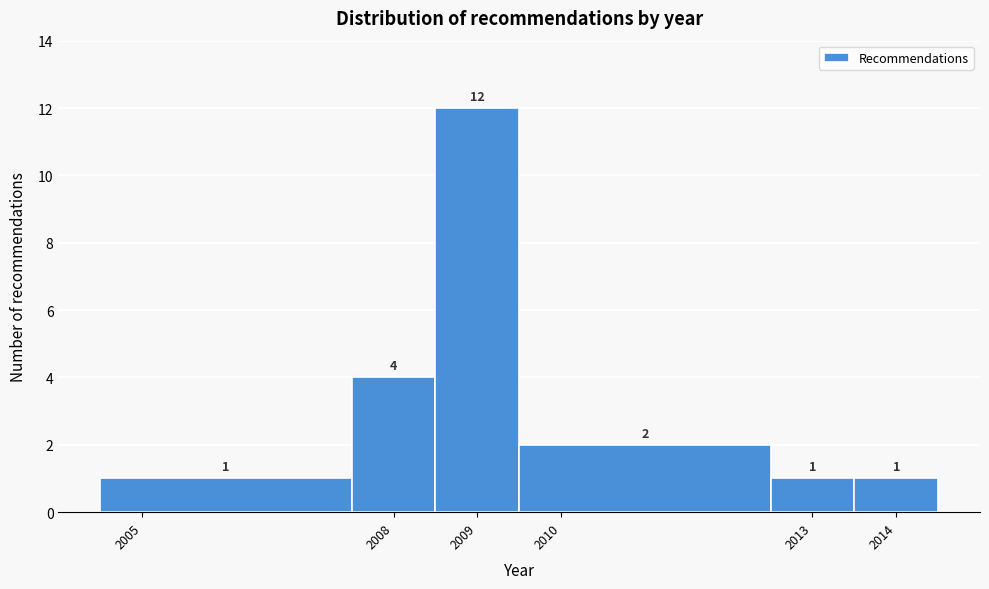

Reading left to right, list every bar in this chart as the range it spans on the x-axis followed by its height.

2004.5 to 2007.5: 1
2007.5 to 2008.5: 4
2008.5 to 2009.5: 12
2009.5 to 2012.5: 2
2012.5 to 2013.5: 1
2013.5 to 2014.5: 1